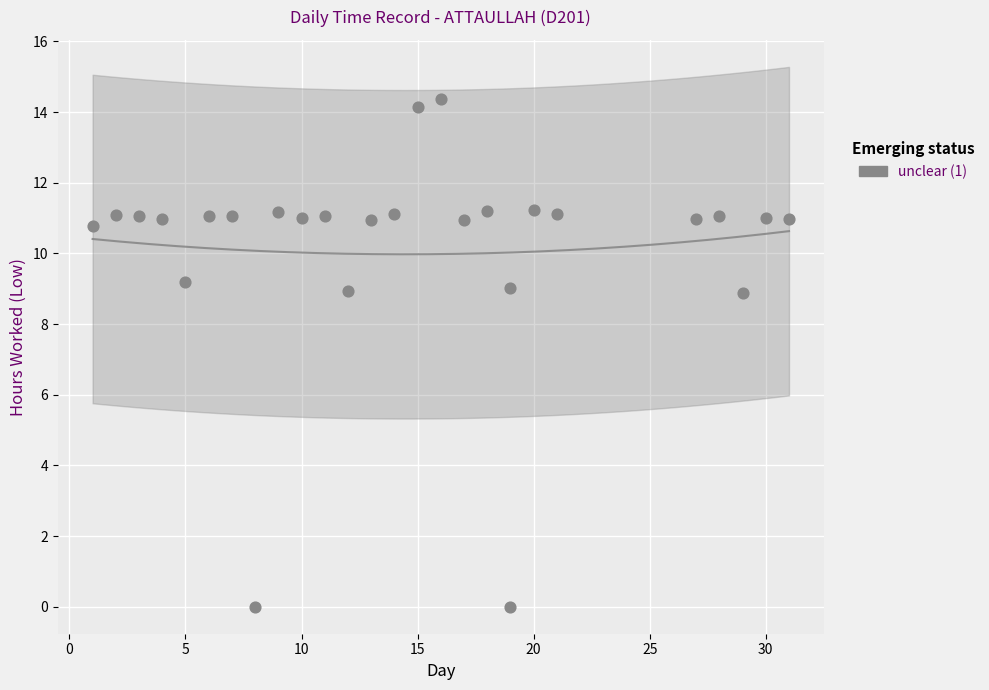

What is the range of X values (max minus min)?

30.0